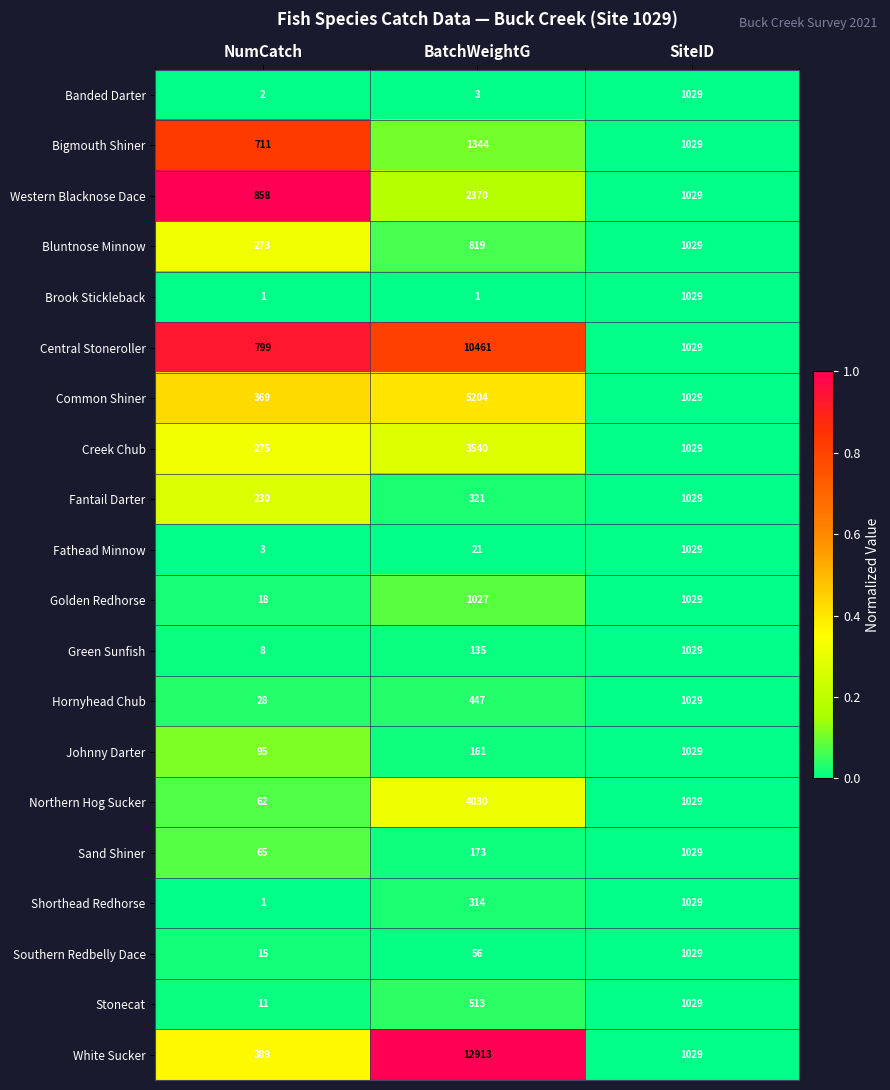

List the labels in order of Hornyhead Chub value, largest first.

SiteID, BatchWeightG, NumCatch